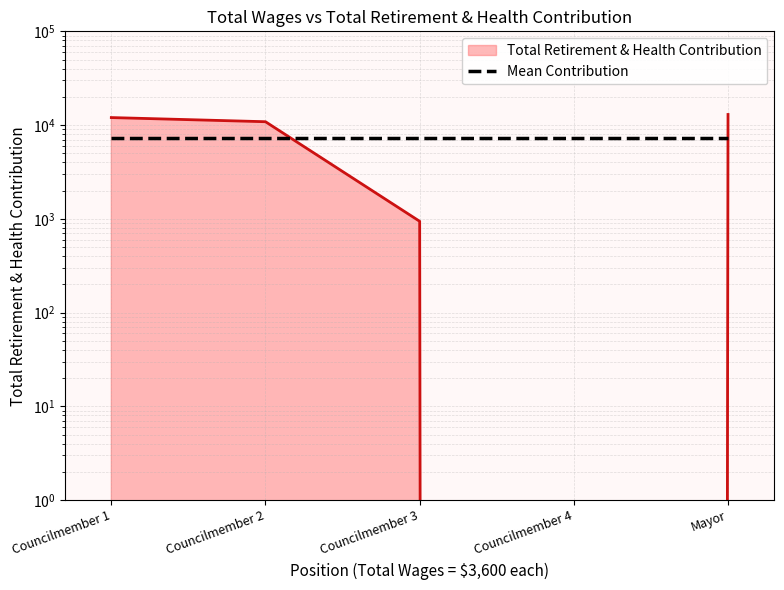

How many values are below 10859?

2